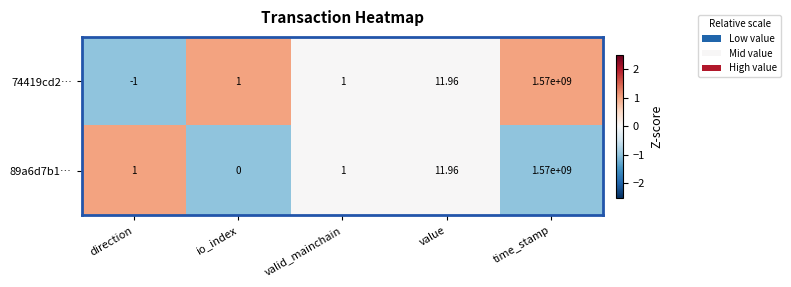

At which label is 74419cd2… closest to 784999999?

value